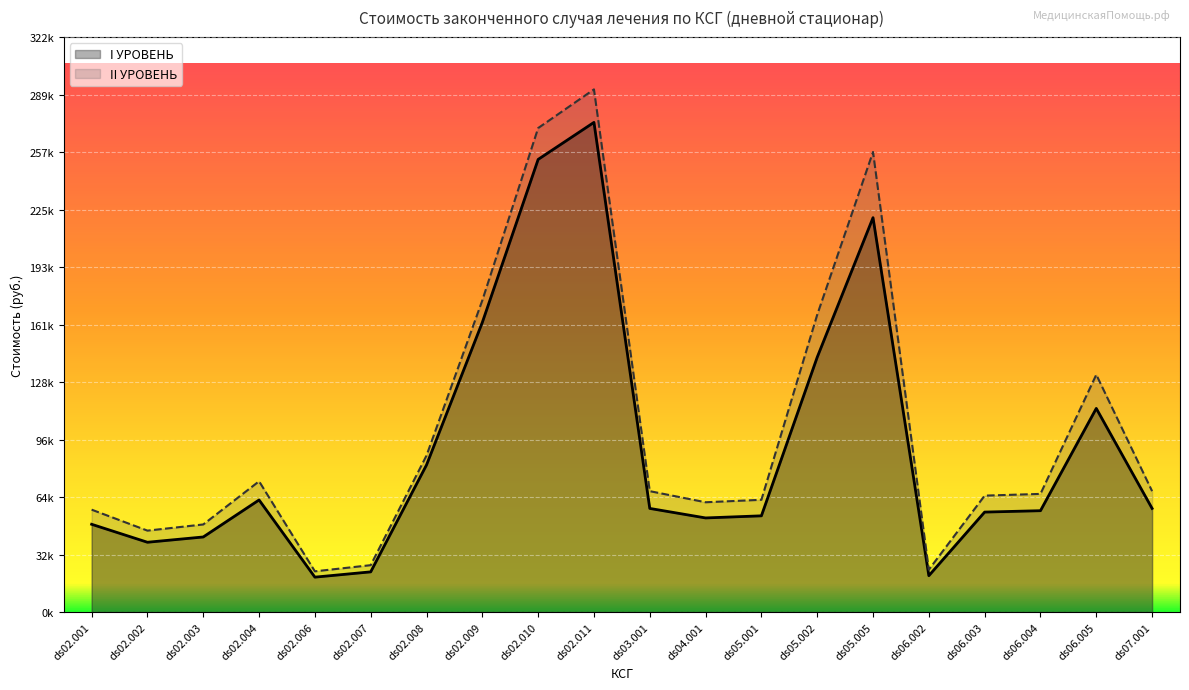

The I УРОВЕНЬ series shows 75014.8 at ds04.001. True or false?

False